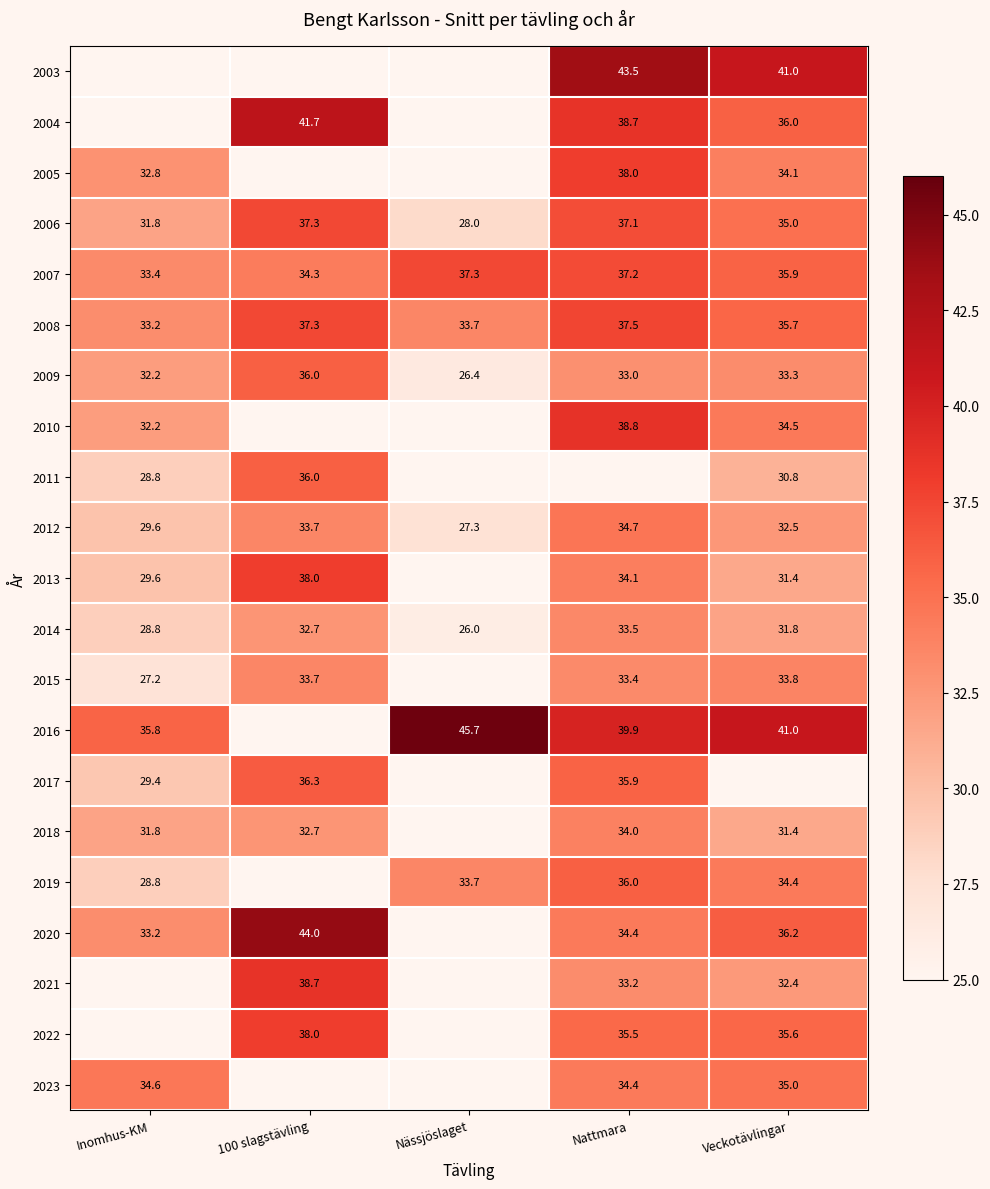

Is the value of 2006 at Nattmara greater than the value of 2016 at Nässjöslaget?

No